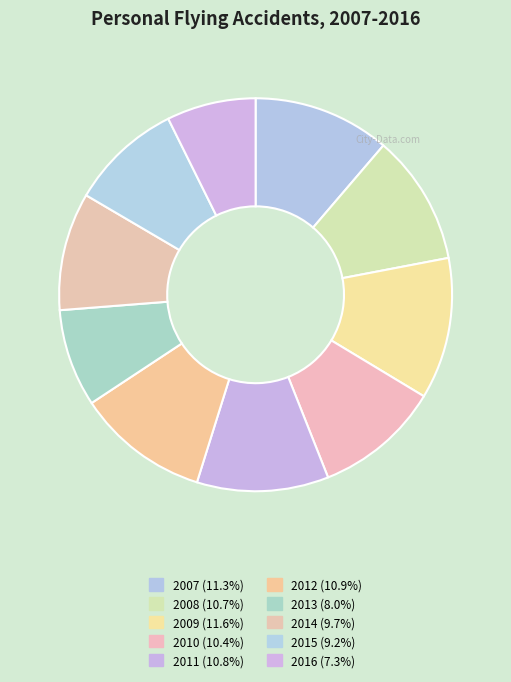

To the nearest percent, what is the combined percentage of 2012 and 2015?

20%